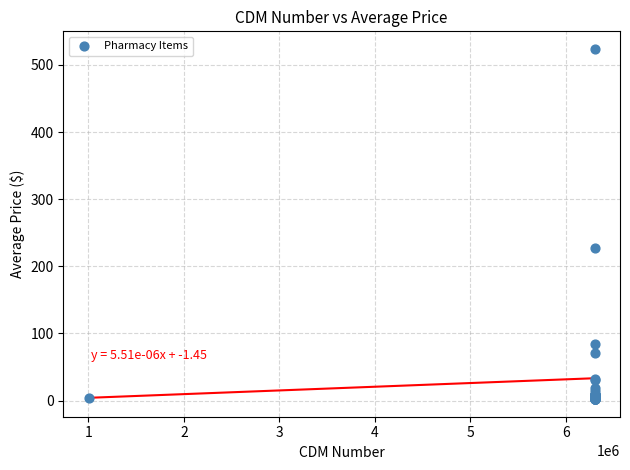

What Y value in the scatter plot is closest to 263?

228